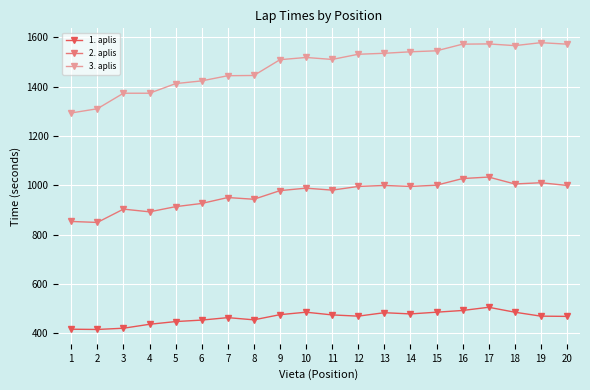

How many lines are shown in the chart?

3